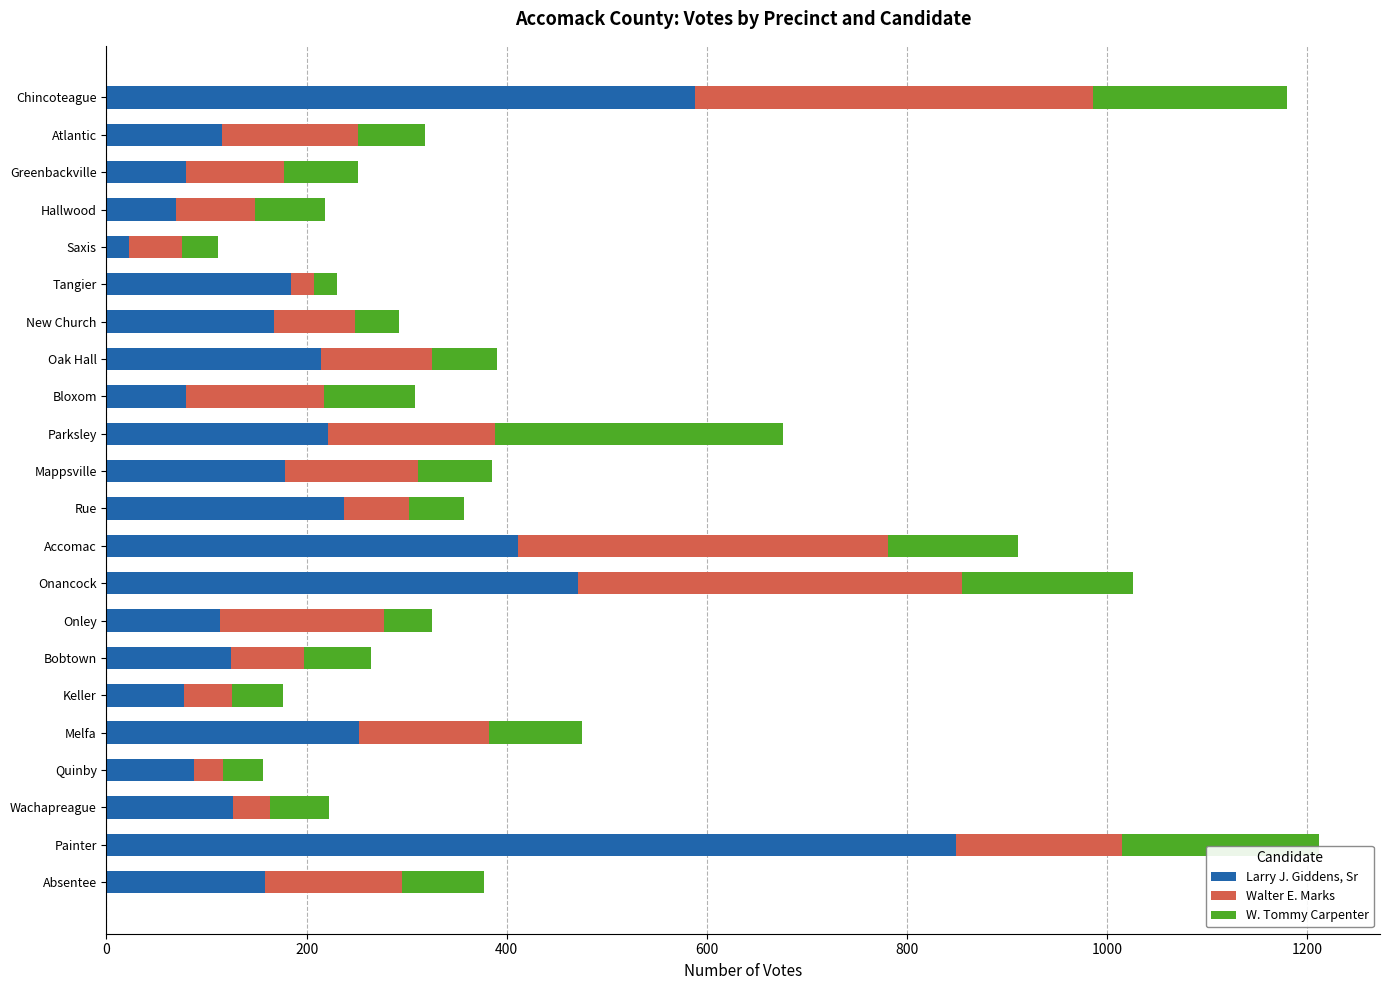

Is it true that Larry J. Giddens, Sr equals 113 at Onley?

True